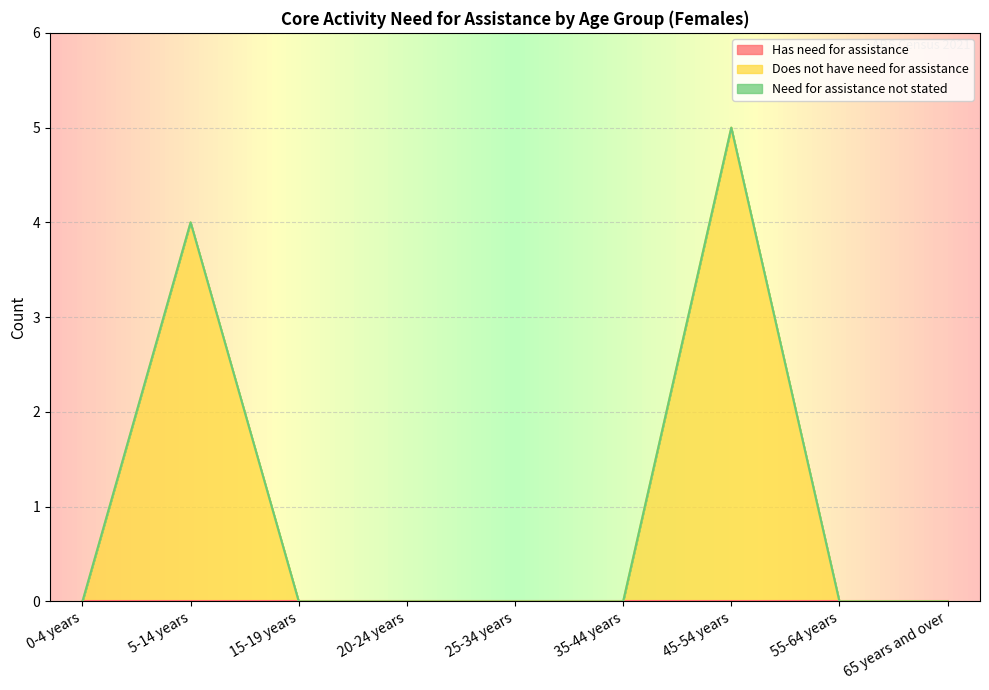

Does the chart display data point markers on the line(s)?

No